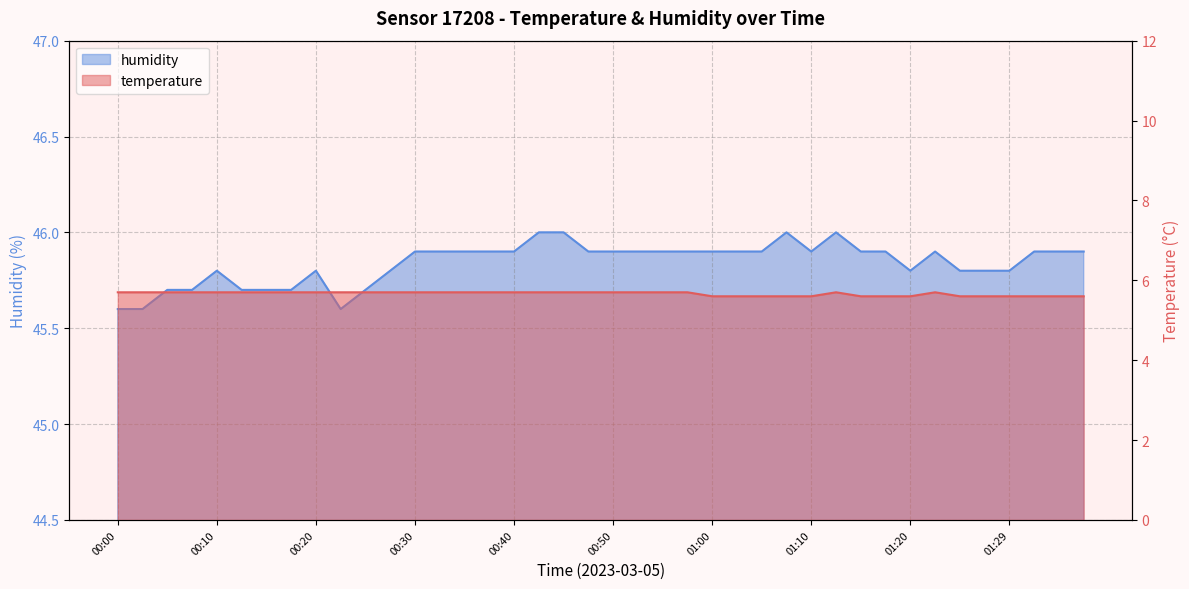

At which category does the chart reach its minimum across all series?

01:00